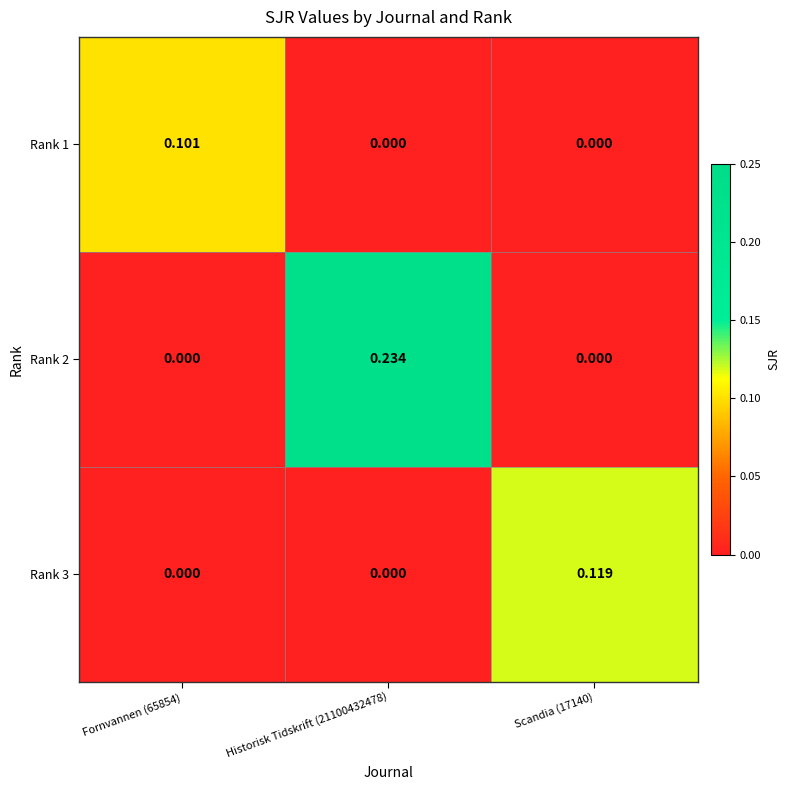

Rank the series at Fornvannen (65854) from lowest to highest value.

Rank 2, Rank 3, Rank 1